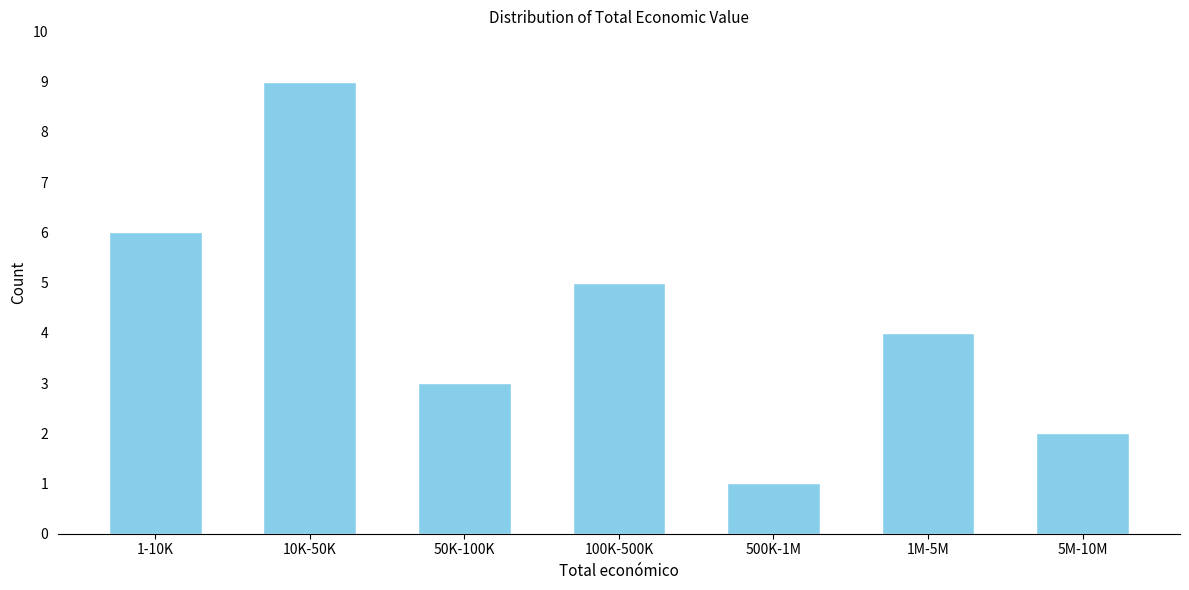

Reading right to left, transcribe all the data shown in this chart.

5M-10M=2	1M-5M=4	500K-1M=1	100K-500K=5	50K-100K=3	10K-50K=9	1-10K=6